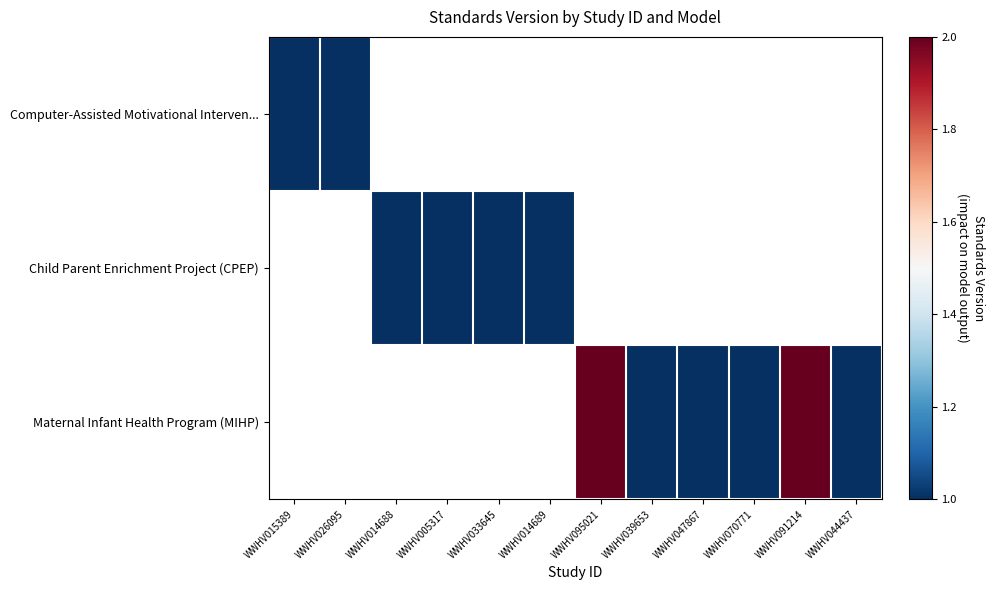

What is the maximum value shown in the chart?

2.0